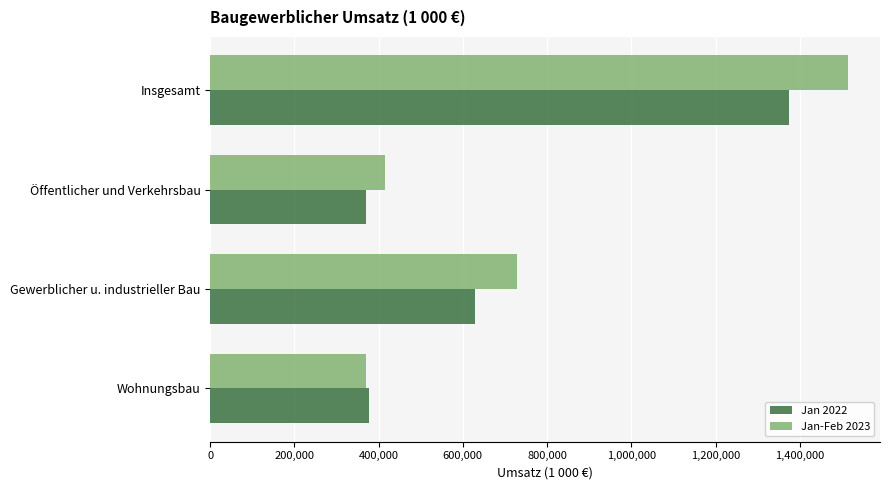

Where is Jan-Feb 2023 nearest to the value 942289?

Gewerblicher u. industrieller Bau